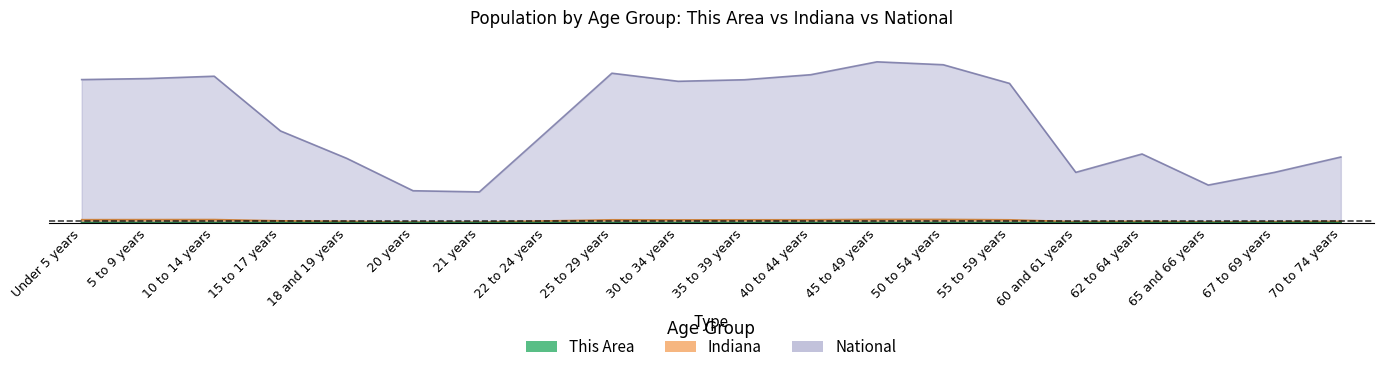

Which series has the widest spread of values?

National